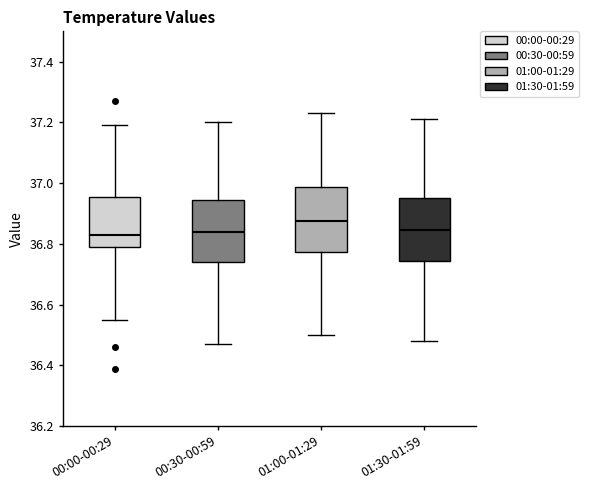

Reading left to right, read every box against the y-axis: the position of its median line, the range the box covers, and the ends of its whiskers. The values are not printed on the chart, so give them approximately, as read against the axis.

00:00-00:29: median 36.84, box 36.80 to 36.96, whiskers 36.56 to 37.20
00:30-00:59: median 36.84, box 36.74 to 36.94, whiskers 36.48 to 37.20
01:00-01:29: median 36.88, box 36.78 to 36.98, whiskers 36.50 to 37.24
01:30-01:59: median 36.84, box 36.74 to 36.96, whiskers 36.48 to 37.22